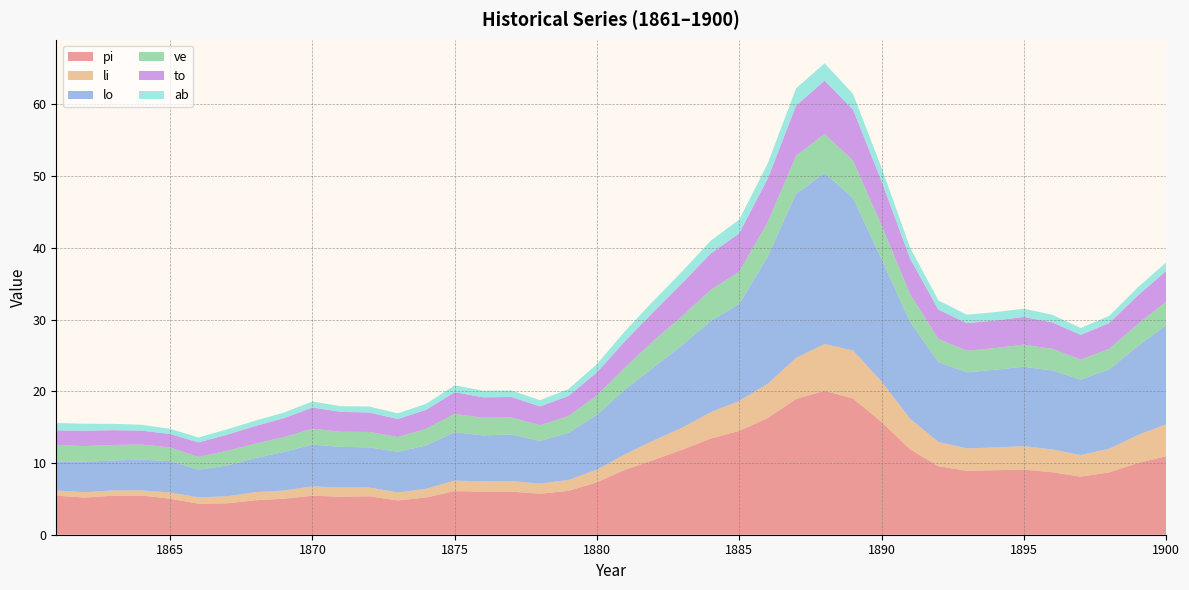

Reading right to left, transcribe all the data shown in this chart.

pi: 11.0	10.0	8.7	8.1	8.7	9.1	9.0	8.9	9.6	11.9	15.7	19.0	20.1	18.9	16.3	14.5	13.4	11.9	10.4	9.1	7.3	6.1	5.7	6.0	6.0	6.1	5.2	4.8	5.4	5.3	5.4	5.0	4.8	4.4	4.3	5.0	5.5	5.4	5.2	5.4
li: 4.4	3.9	3.3	3.0	3.2	3.3	3.2	3.1	3.4	4.3	5.6	6.7	6.5	5.7	4.8	4.2	3.7	3.1	2.7	2.2	1.8	1.5	1.4	1.5	1.4	1.5	1.2	1.1	1.2	1.3	1.3	1.1	1.1	1.0	0.9	0.9	0.7	0.7	0.7	0.7
lo: 13.8	12.4	11.1	10.5	11.0	11.1	10.8	10.6	11.1	13.5	17.1	21.2	23.8	22.9	17.7	13.5	12.7	11.5	10.2	9.0	7.6	6.6	6.0	6.5	6.4	6.7	6.1	5.7	5.6	5.7	5.8	5.4	4.8	4.3	3.9	4.4	4.3	4.2	4.2	4.1
ve: 3.3	3.1	2.9	2.8	3.0	3.1	3.0	3.0	3.2	3.9	4.7	5.2	5.5	5.3	4.8	4.5	4.3	4.1	3.7	3.1	2.7	2.3	2.2	2.4	2.5	2.6	2.3	2.1	2.2	2.1	2.2	2.1	2.0	2.1	1.8	1.9	2.1	2.2	2.2	2.3
to: 4.3	4.0	3.6	3.4	3.7	3.9	3.8	3.8	4.1	4.9	6.1	7.1	7.4	7.0	6.0	5.4	5.1	4.6	4.0	3.7	3.2	2.8	2.6	2.9	2.8	3.0	2.6	2.5	2.7	2.8	2.9	2.6	2.5	2.2	2.0	1.9	1.9	2.1	2.1	2.0
ab: 1.2	1.1	1.0	1.0	1.1	1.1	1.2	1.2	1.3	1.6	1.9	2.2	2.4	2.4	2.1	1.9	1.8	1.6	1.6	1.4	1.2	1.0	0.9	0.9	0.9	1.0	0.8	0.8	0.8	0.8	0.9	0.8	0.8	0.8	0.7	0.7	0.8	0.9	1.0	1.0